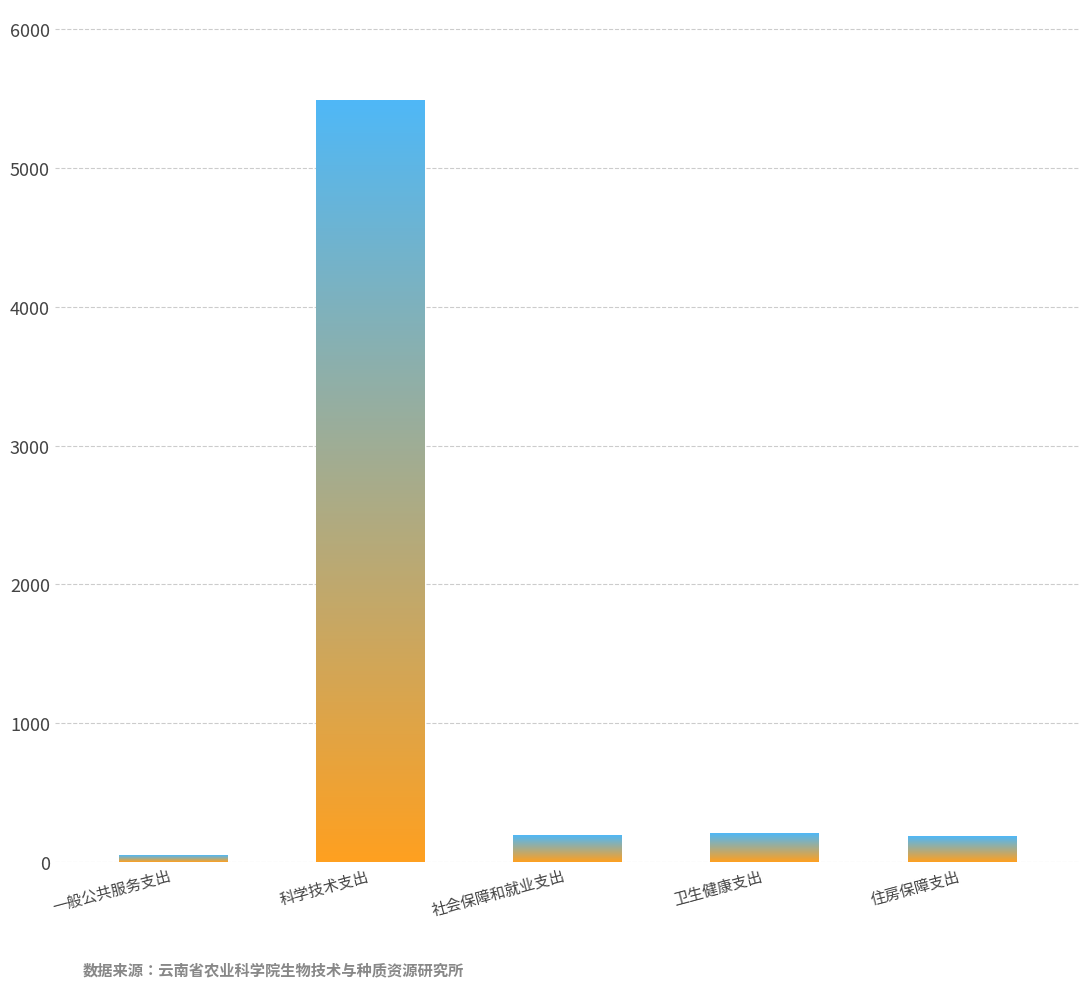

How many categories are shown in the chart?

5